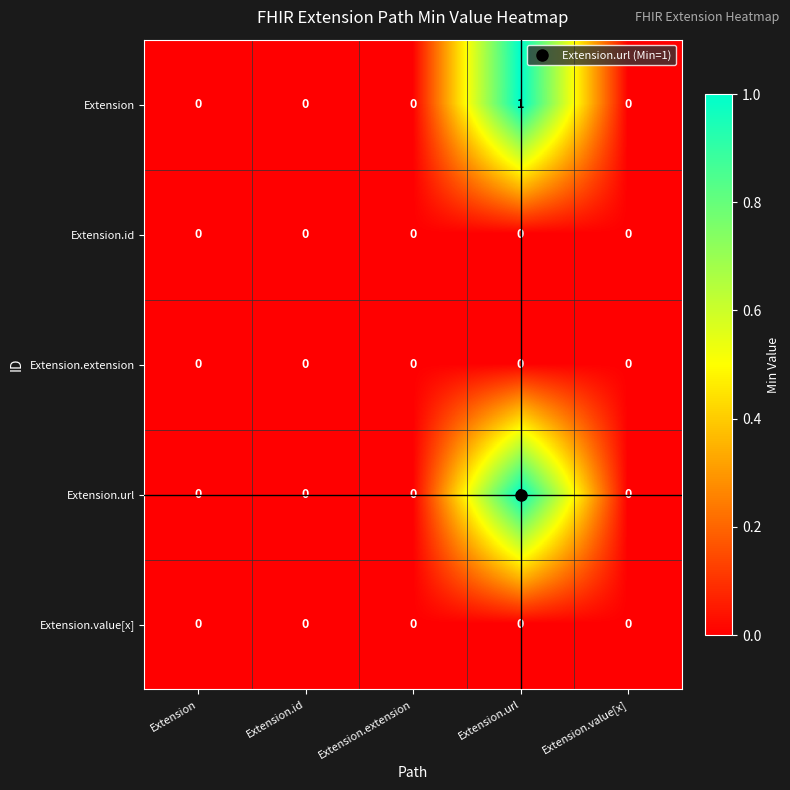

Count the Extension.url values in the range 0 to 1.

5